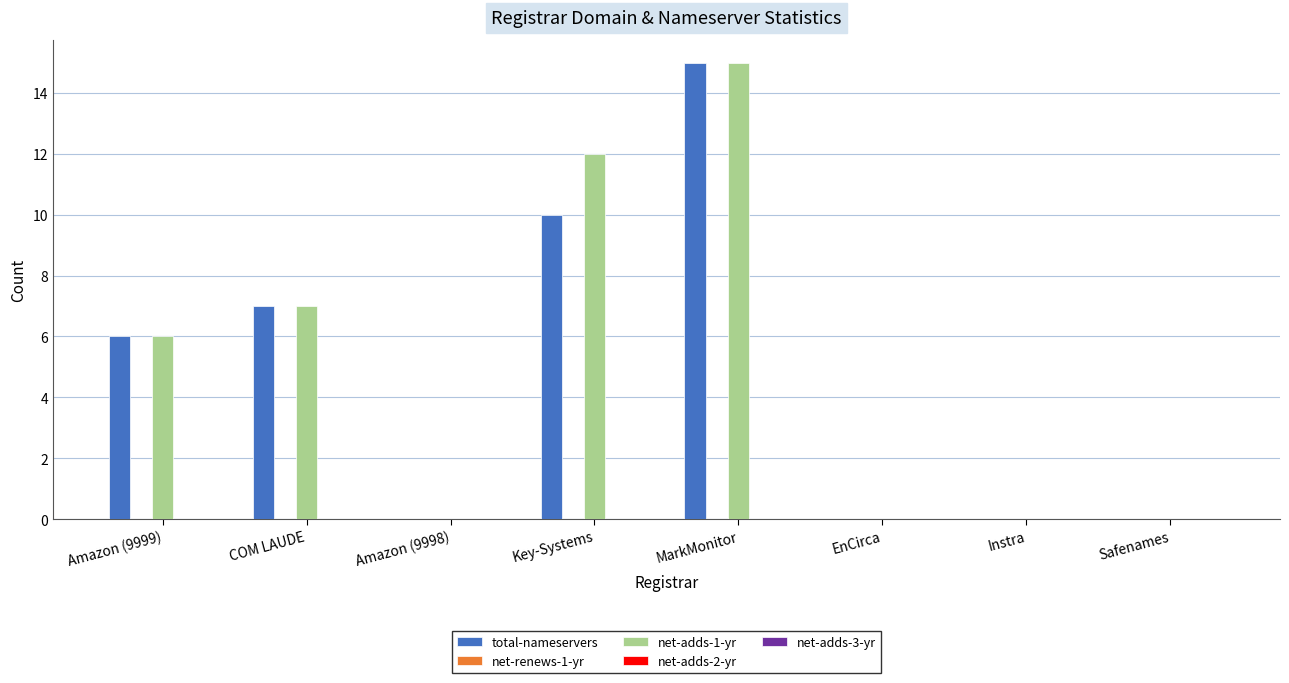

Is it true that net-adds-1-yr equals 9 at MarkMonitor?

False